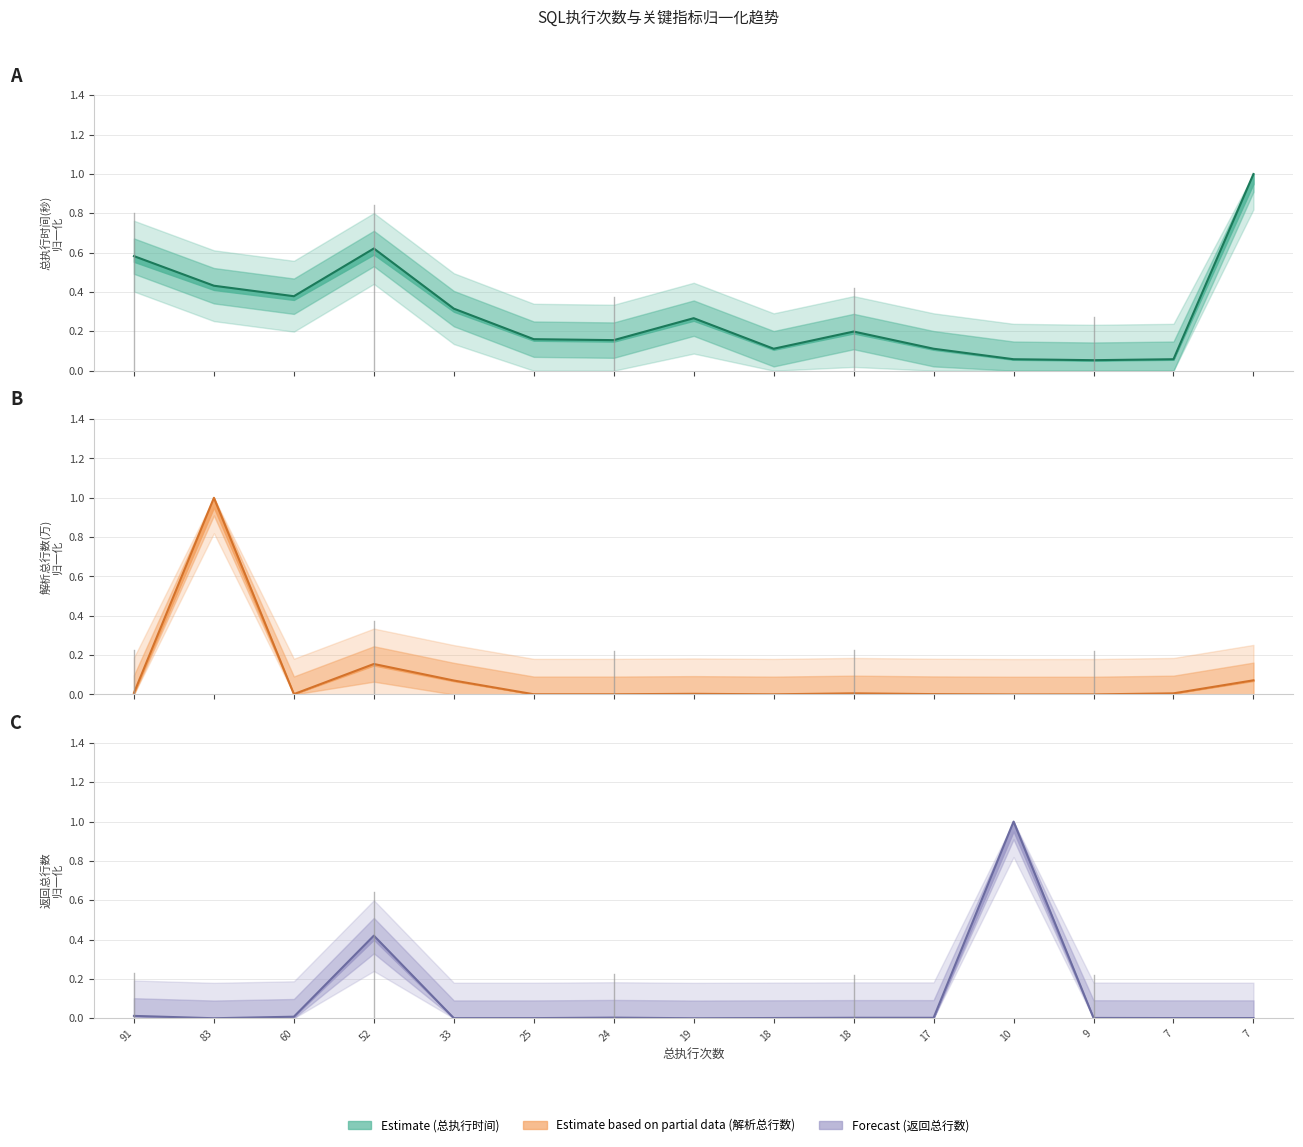

At which label does 解析总行数(万) reach its minimum?

10